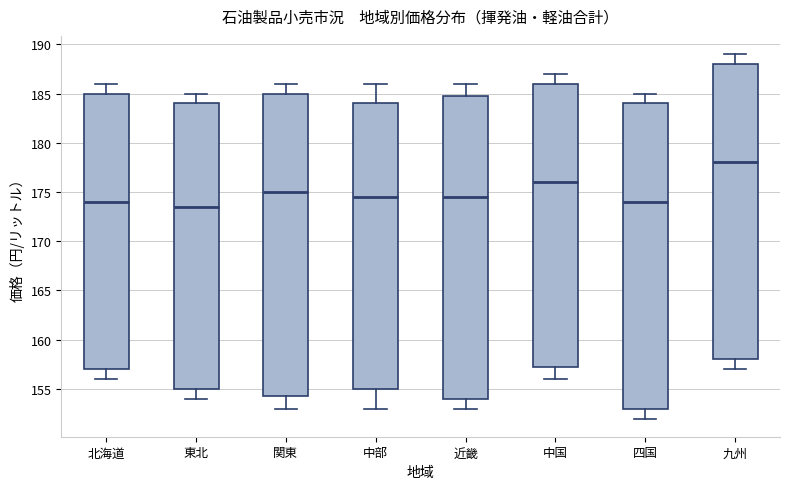

Where does the lower whisker of the box for 北海道 end on the y-axis? The values are not printed on the chart, so give them approximately, as read against the axis.

156.0